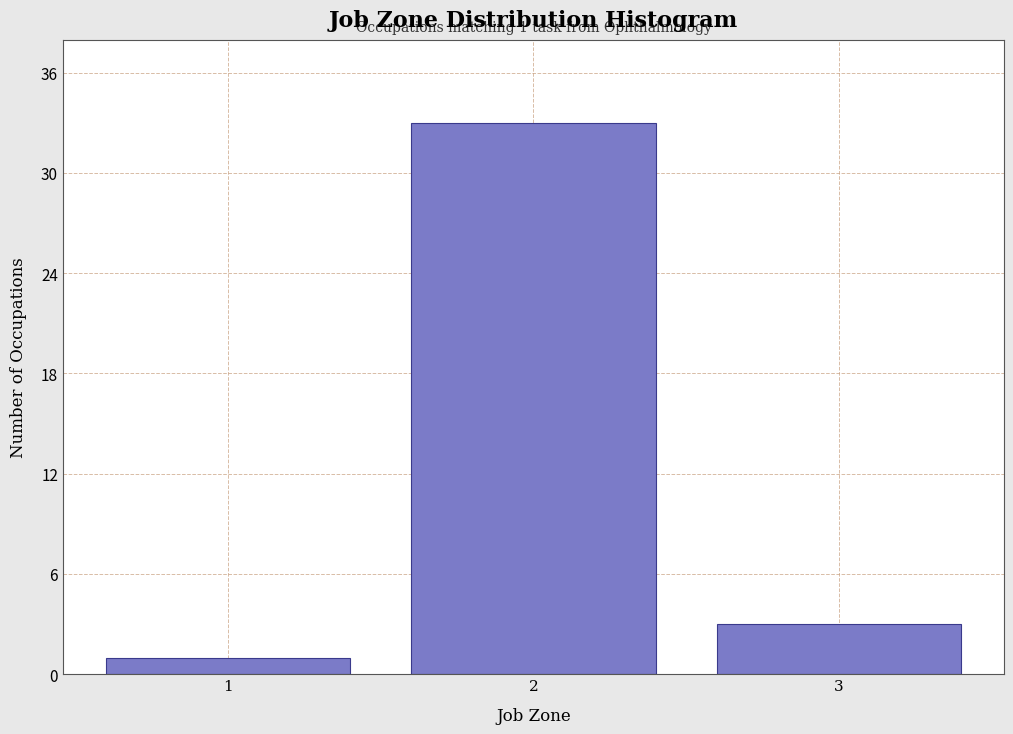

Reading right to left, what are all the values shown in this chart?

3=3	2=33	1=1